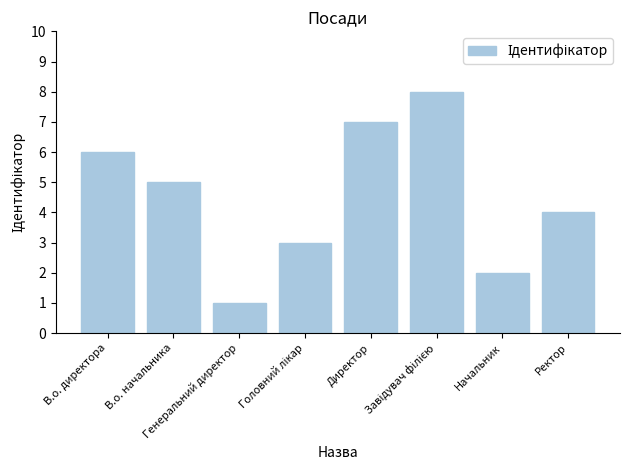

What is the smallest value displayed?

1